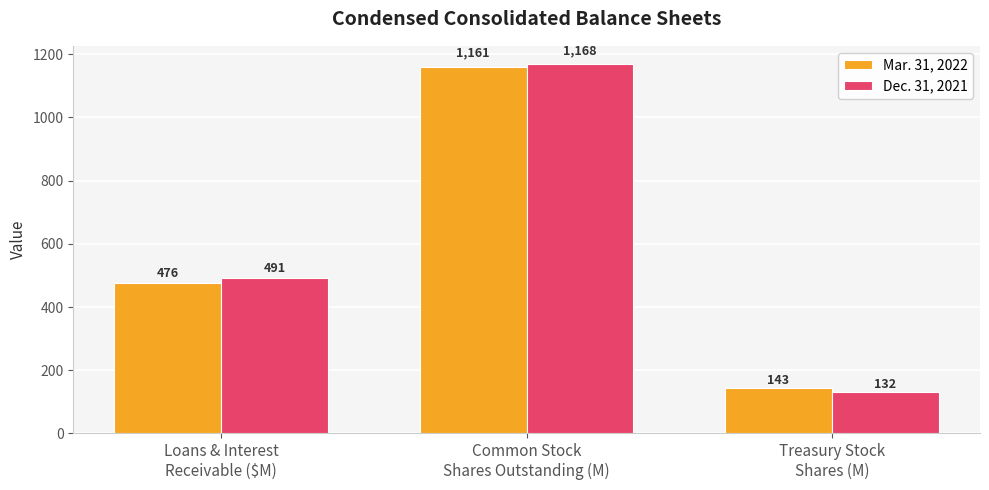

What are all the series names shown in the legend?

Mar. 31, 2022, Dec. 31, 2021